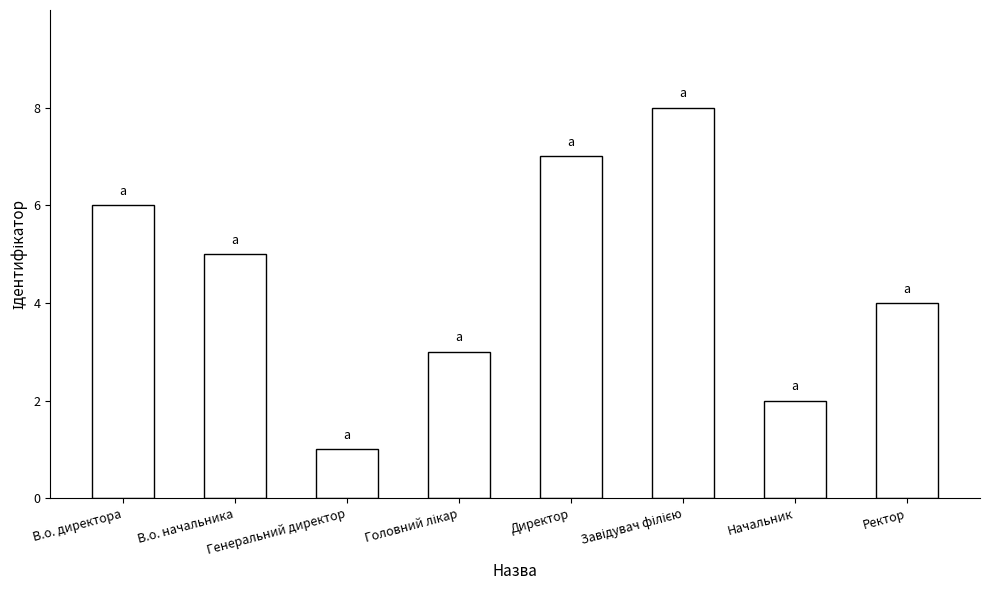

What is the greatest value displayed?

8